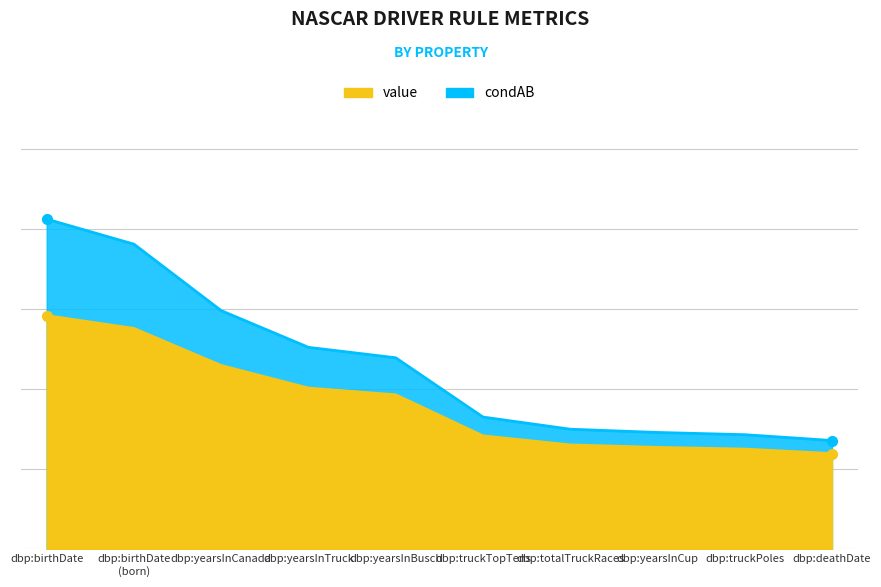

The value series shows 0.1 at dbp:truckTopTens. True or false?

True